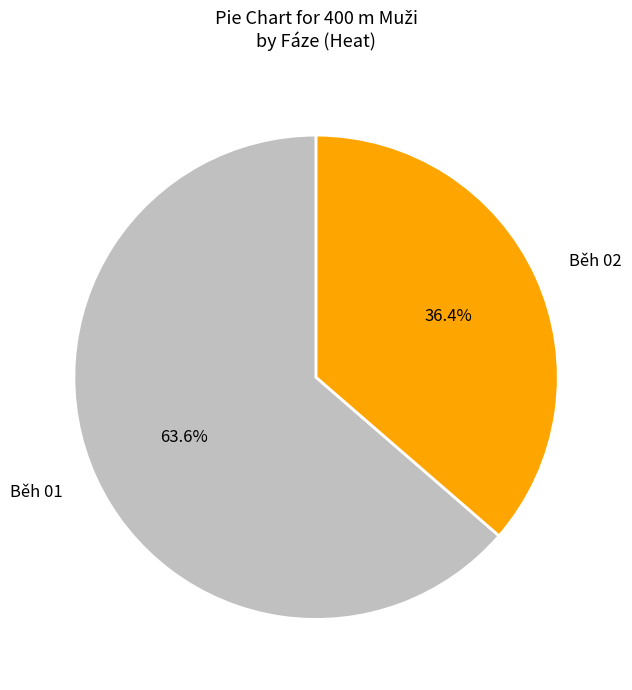

What percentage is the Běh 01 slice, to the nearest percent?

64%